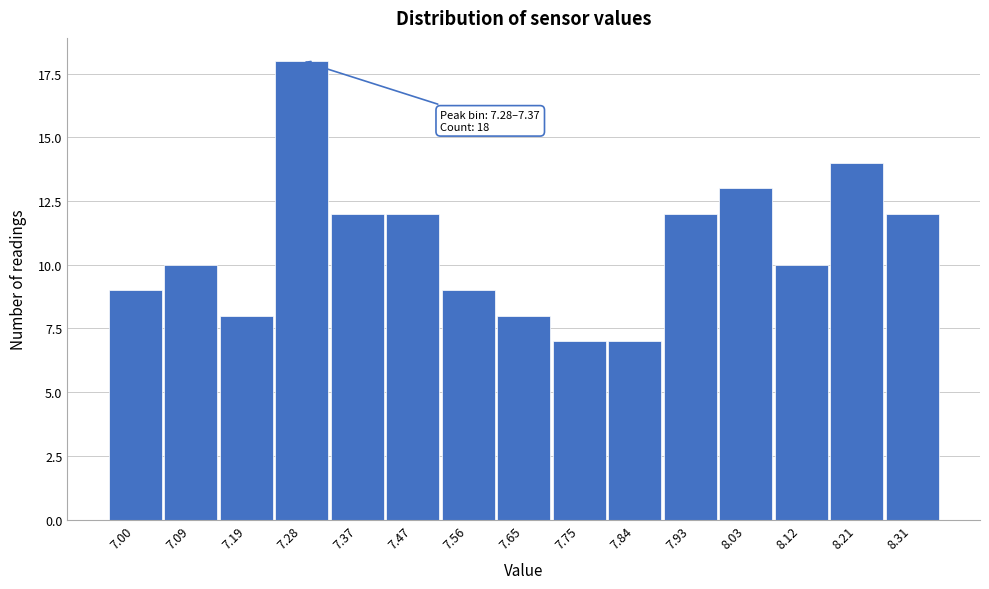

Reading left to right, extract all data points from this chart.

7.00=9	7.09=10	7.19=8	7.28=18	7.37=12	7.47=12	7.56=9	7.65=8	7.75=7	7.84=7	7.93=12	8.03=13	8.12=10	8.21=14	8.31=12